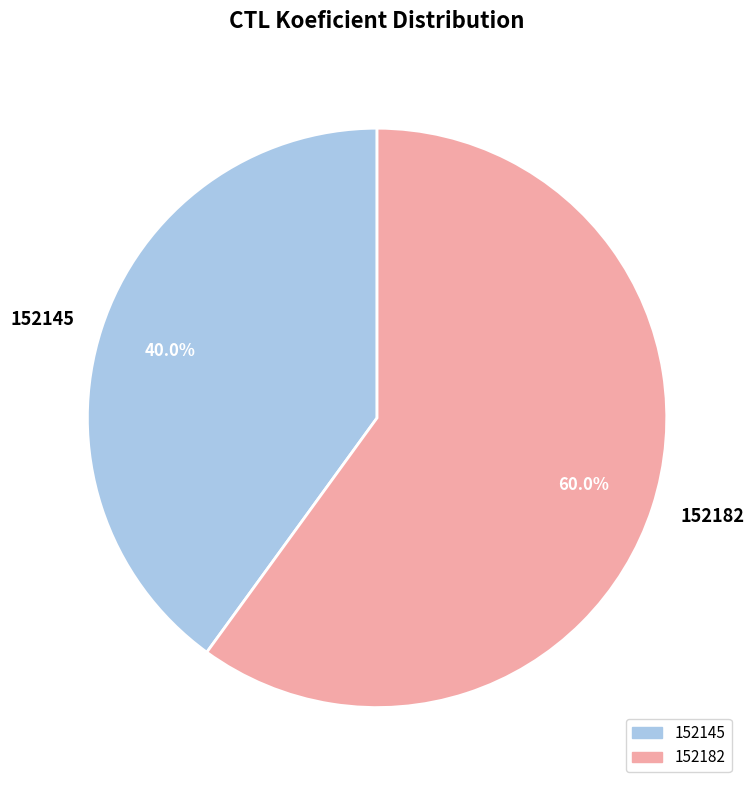

To the nearest percent, what portion does 152145 represent?

40%